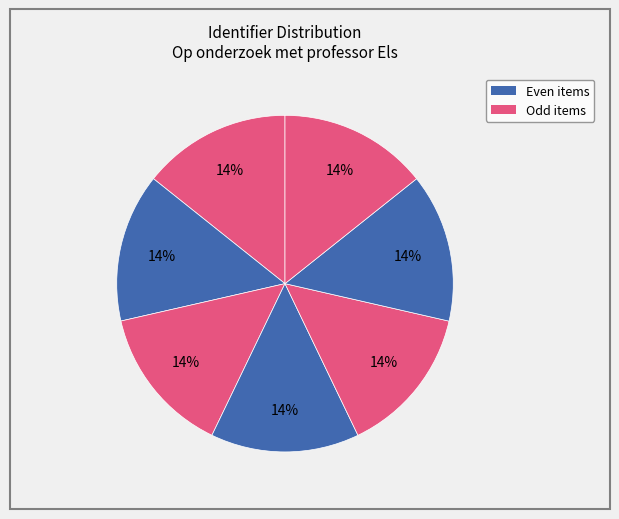

How many segments does this pie chart have?

7